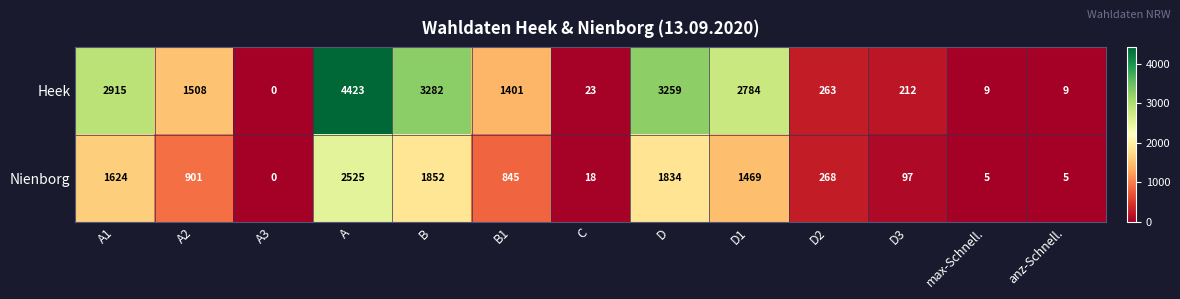

Between A1 and A, which series saw the biggest shift?

Heek